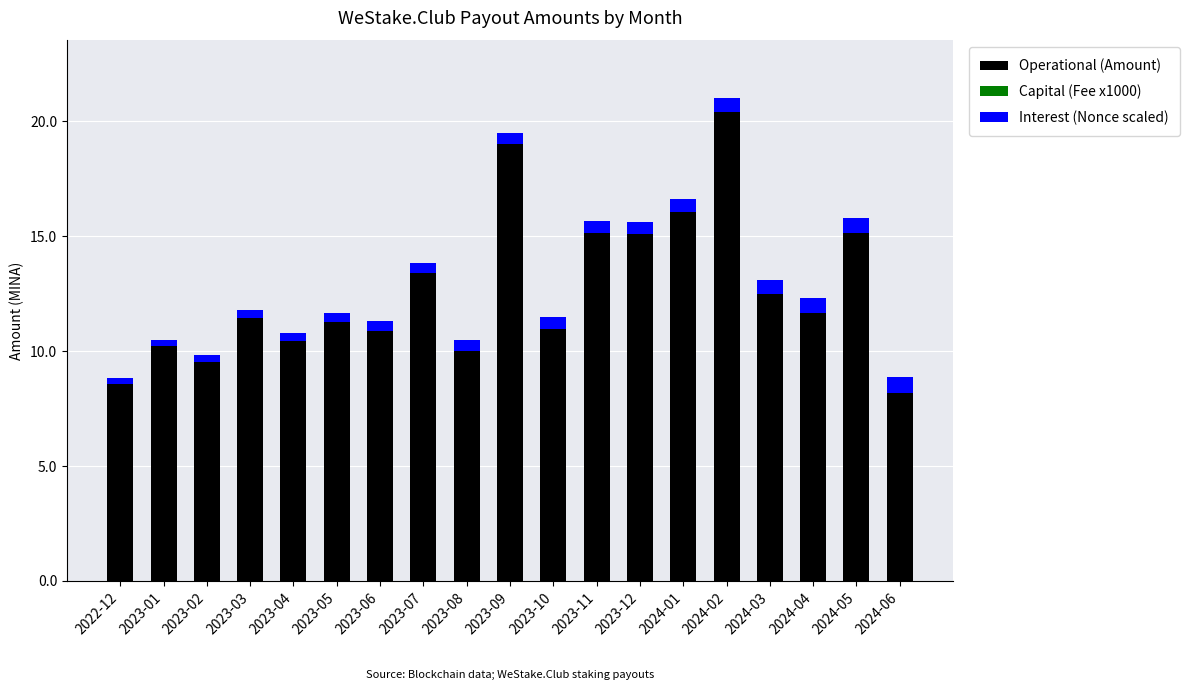

True or false: Operational (Amount) has a value of 8.6 at 2022-12.

True